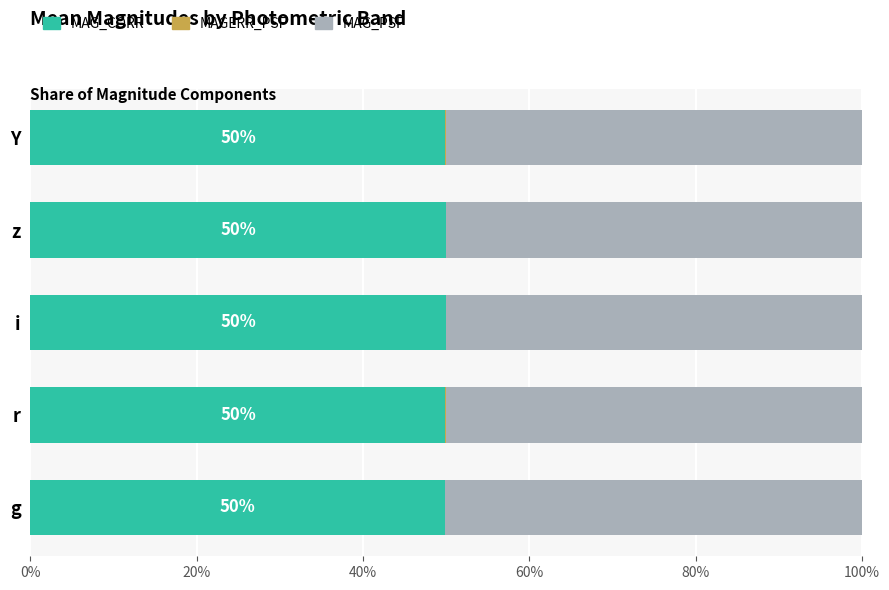

Is it true that MAG_CORR equals 85.4 at i?

False